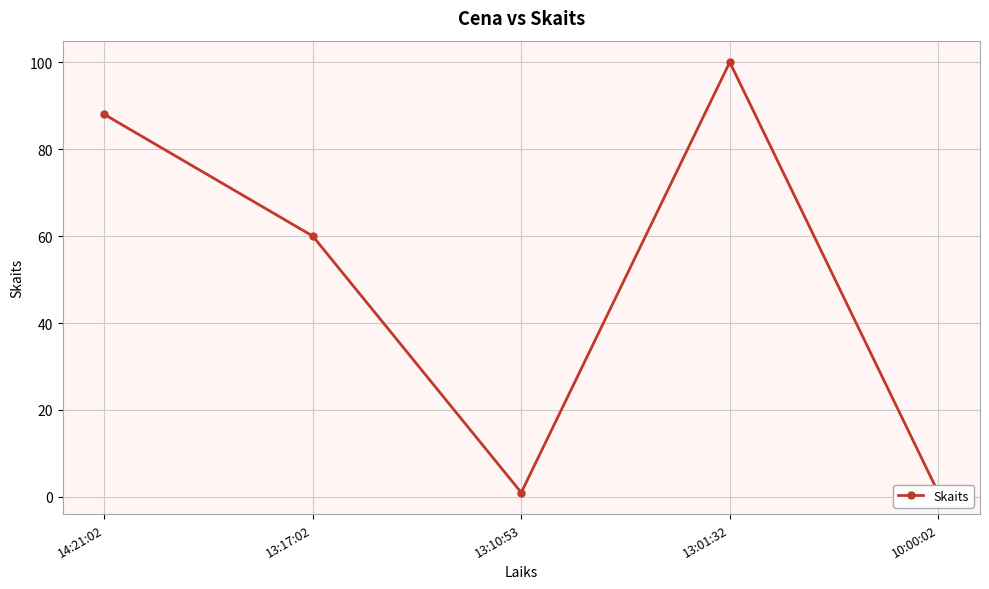

Which category has the highest value across all series?

13:01:32